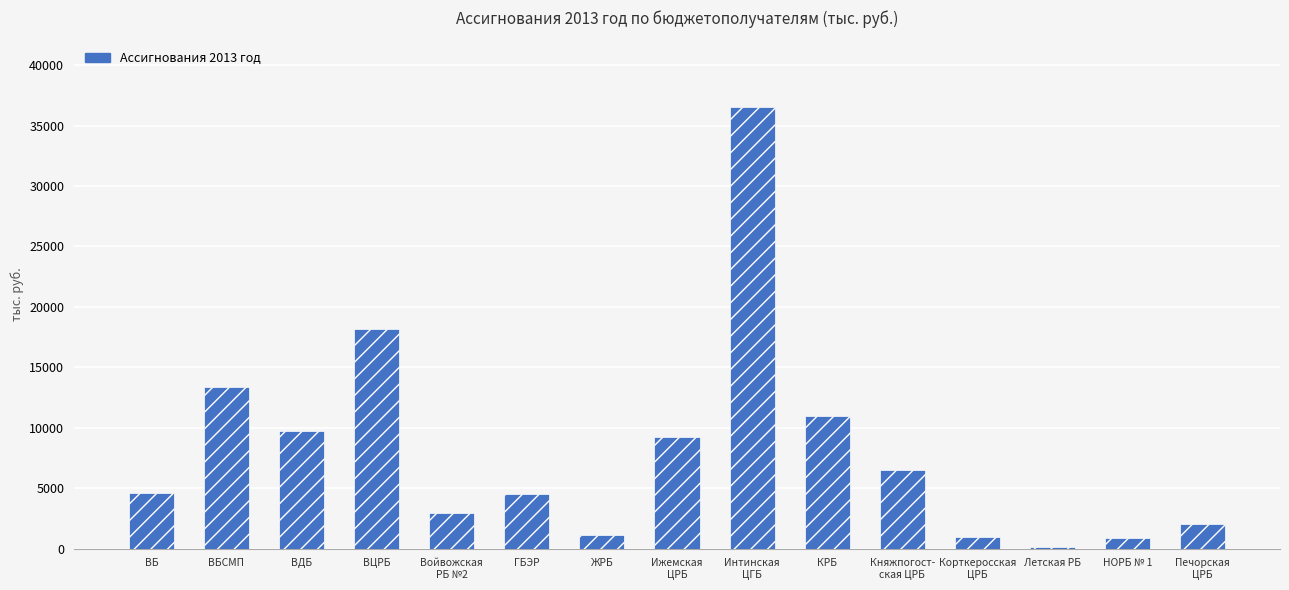

What is the greatest value displayed?

36560.0